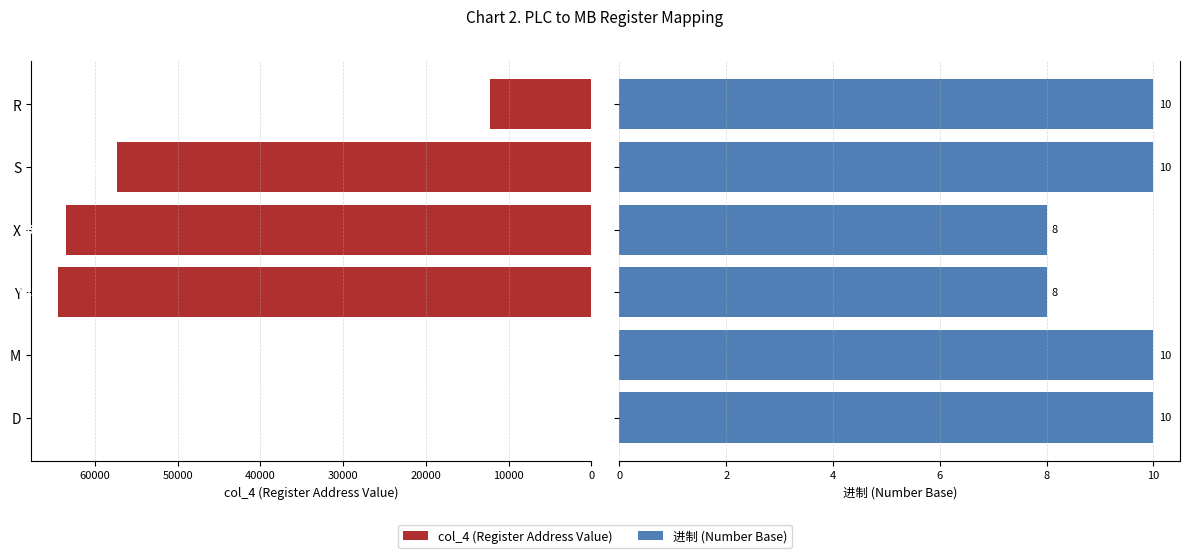

Reading left to right, transcribe all the data shown in this chart.

col_4: 0	0	64512	63488	57344	12288
进制: 10	10	8	8	10	10